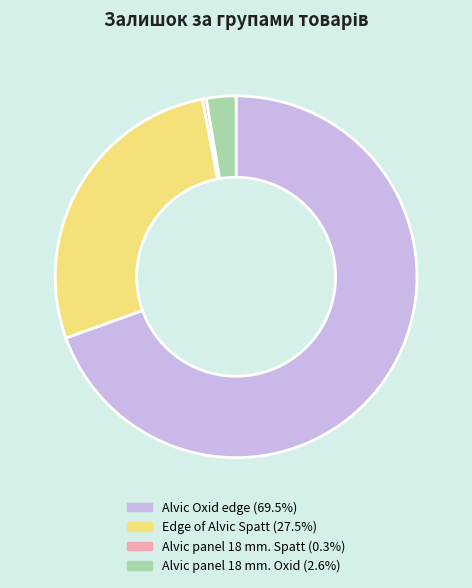

Does Alvic Oxid edge (69.5%) represent more than half of the total?

Yes